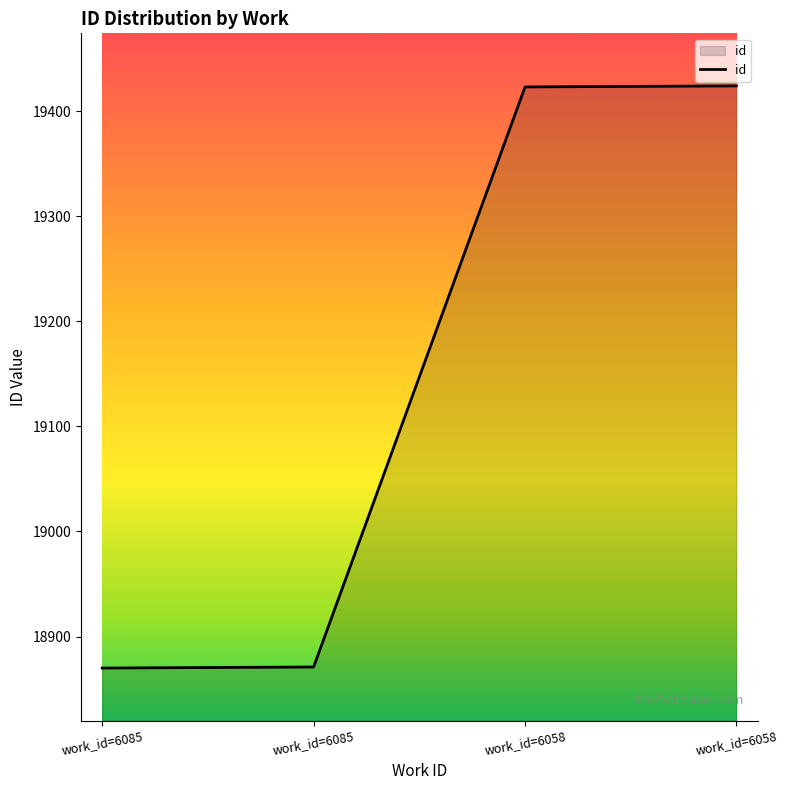

Count the number of data series in this chart.

1